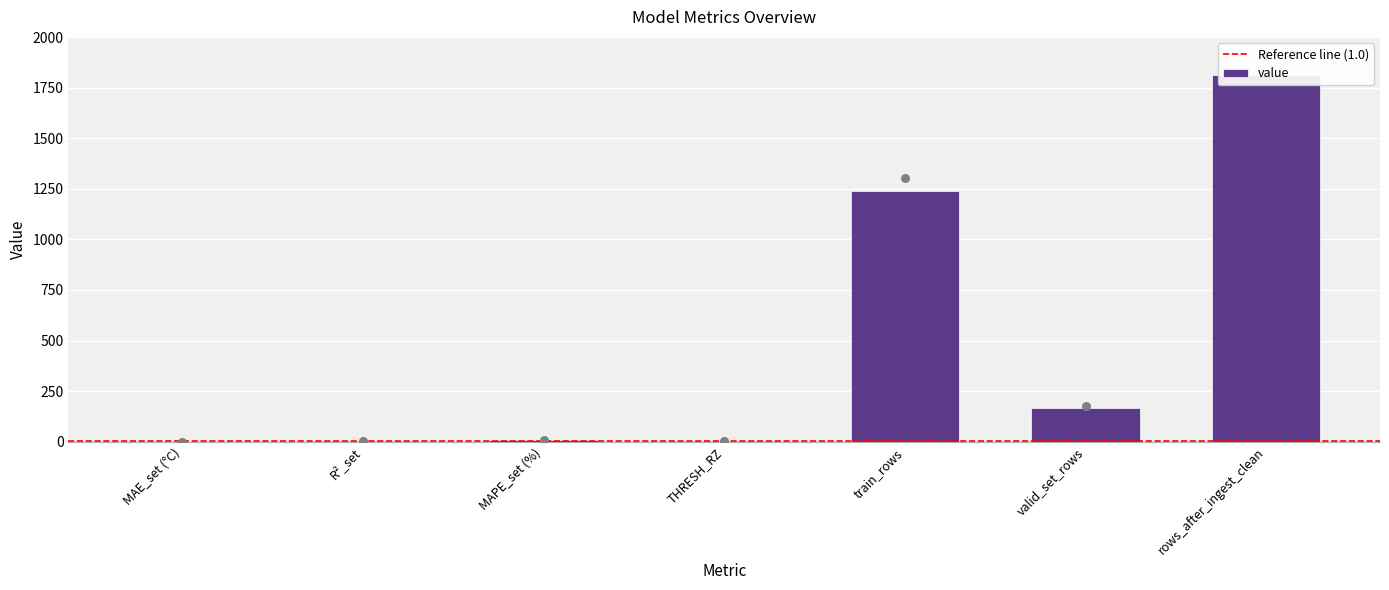

What is the change in value from MAE_set (°C) to R²_set?

+0.5